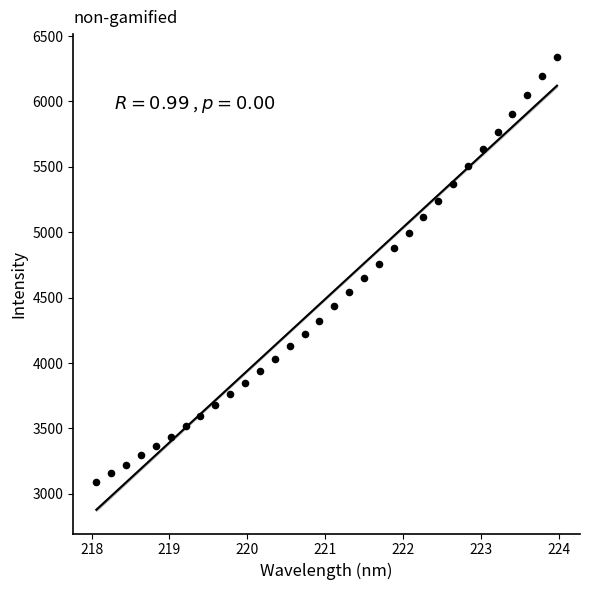

What is the range of Y values (max minus min)?

3248.7